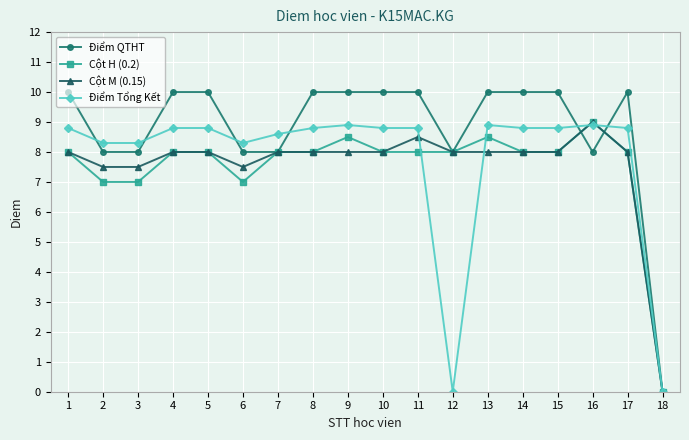

True or false: Cột M (0.15) has more than 1 points higher than both neighbors.

True